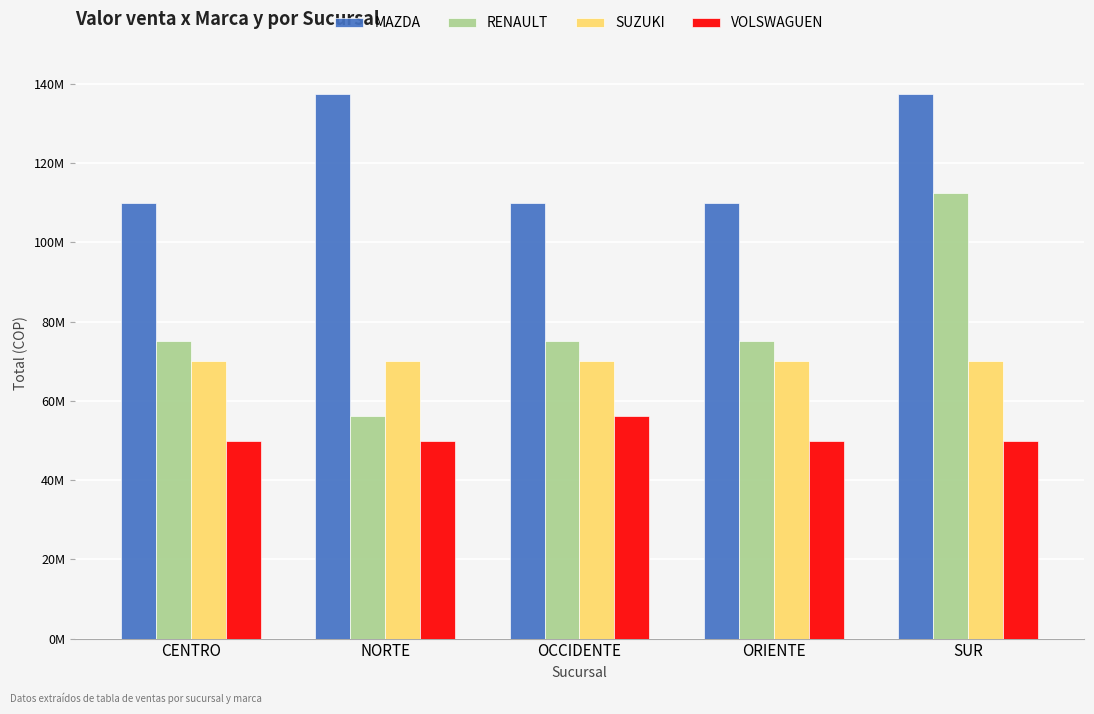

What is the sum of all MAZDA values?

605000000